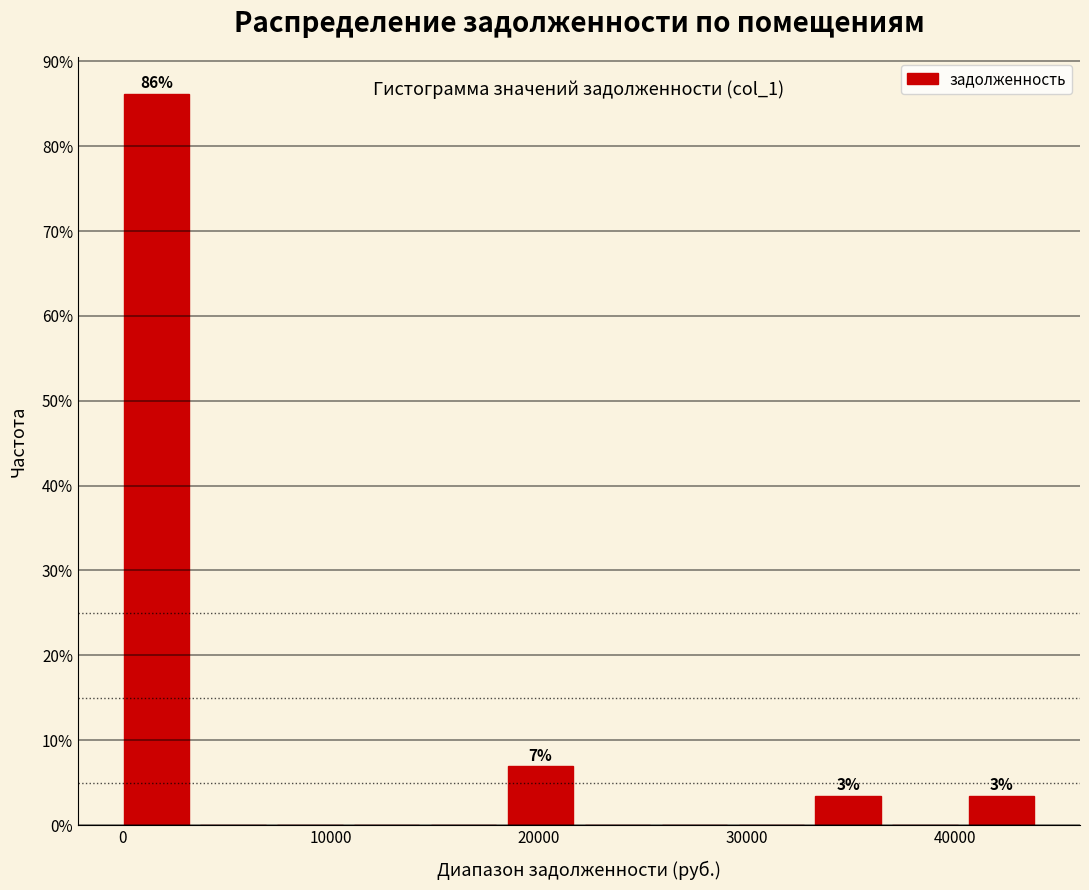

Read against the x-axis, roughly where is the centre of the tallest bar?

2000